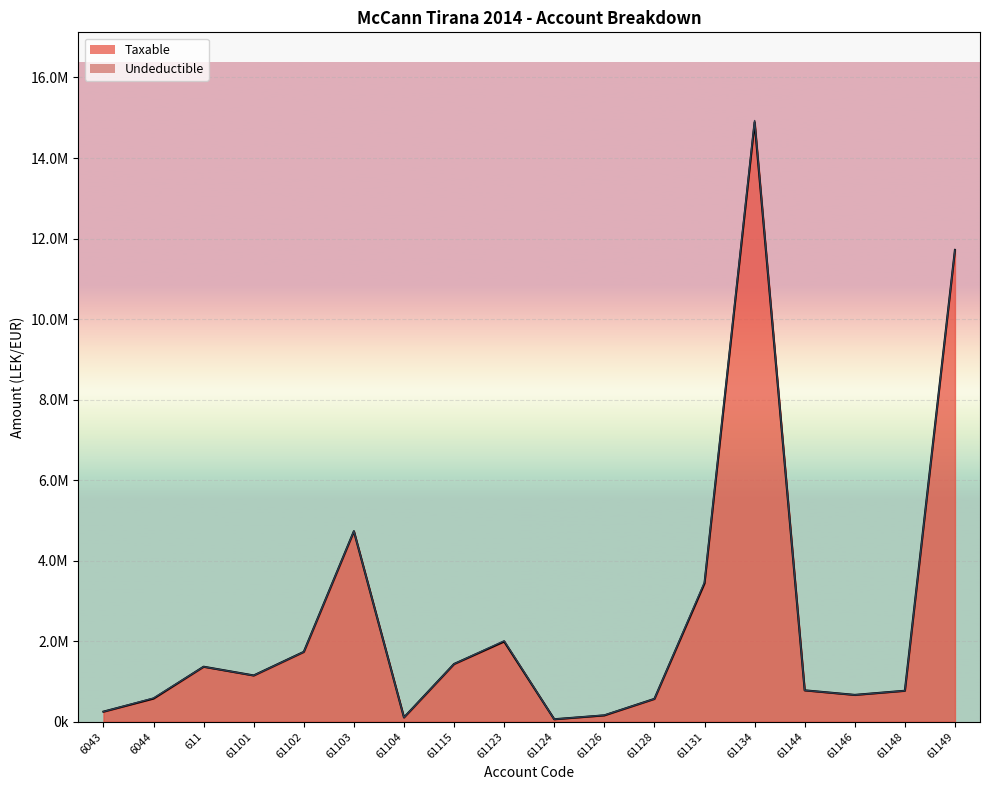

What is the ratio of the value at 61149 to the value at 61148?

15.2